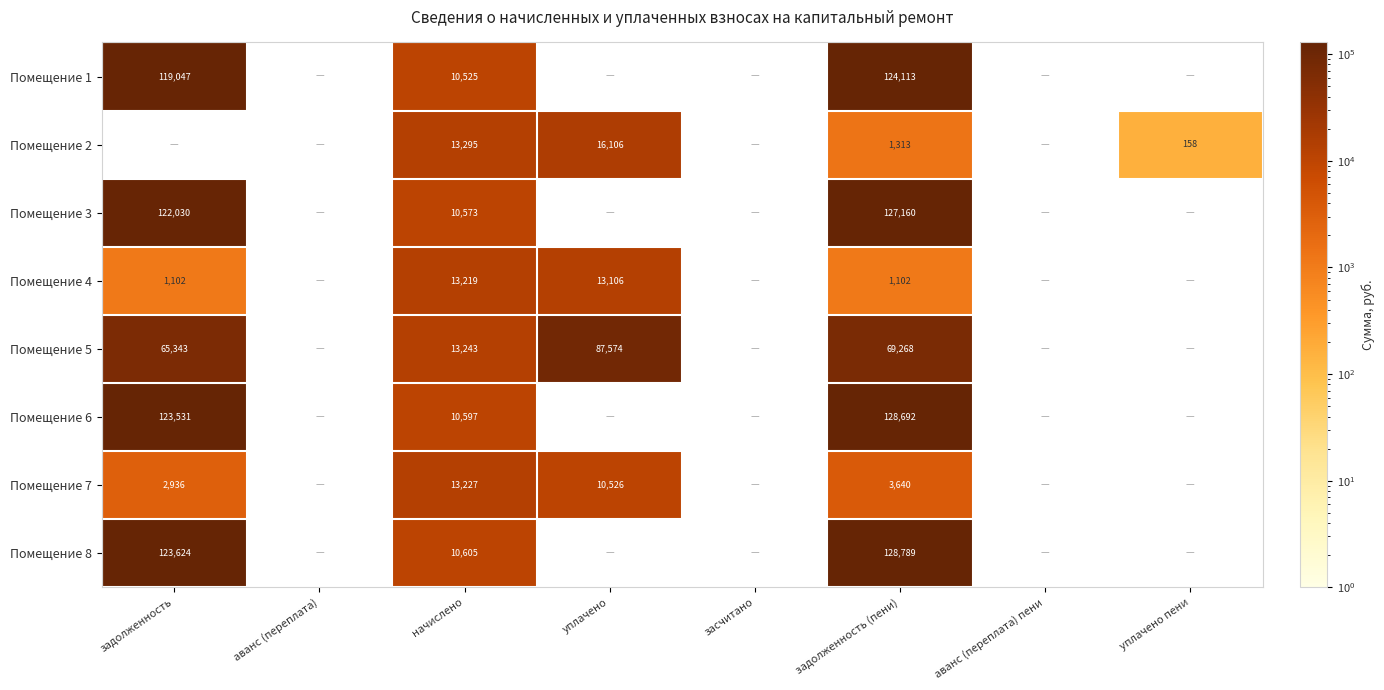

Which category has the highest value in the Помещение 4 series?

начислено